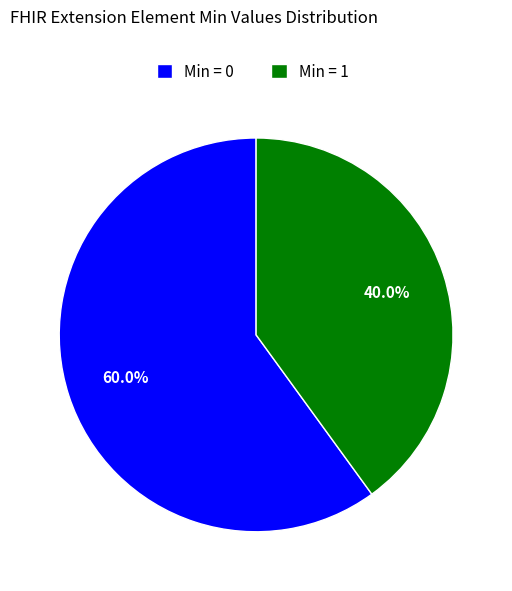

Does any single category account for the majority?

Yes